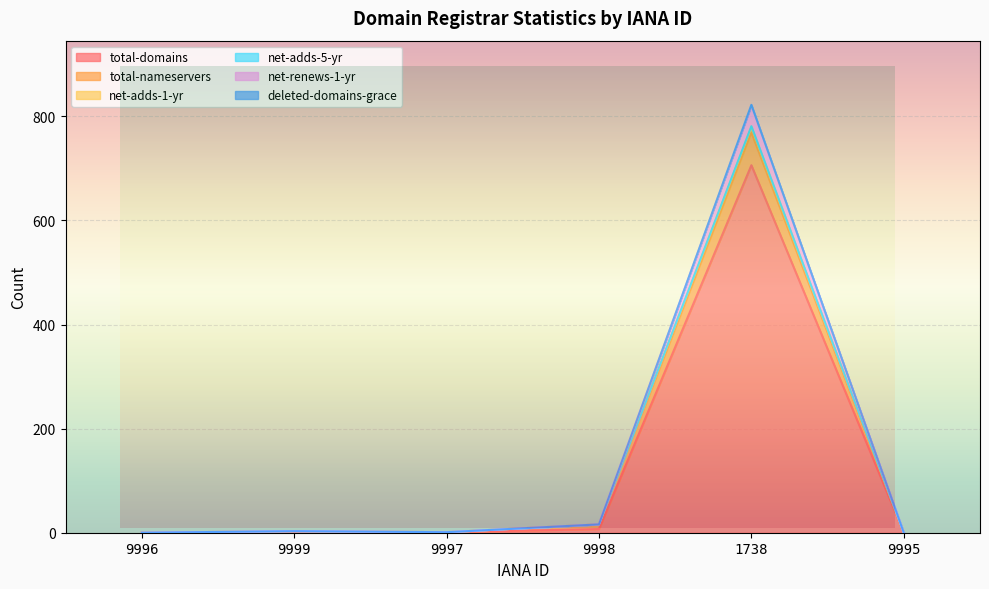

What is the maximum value for total-domains?

706